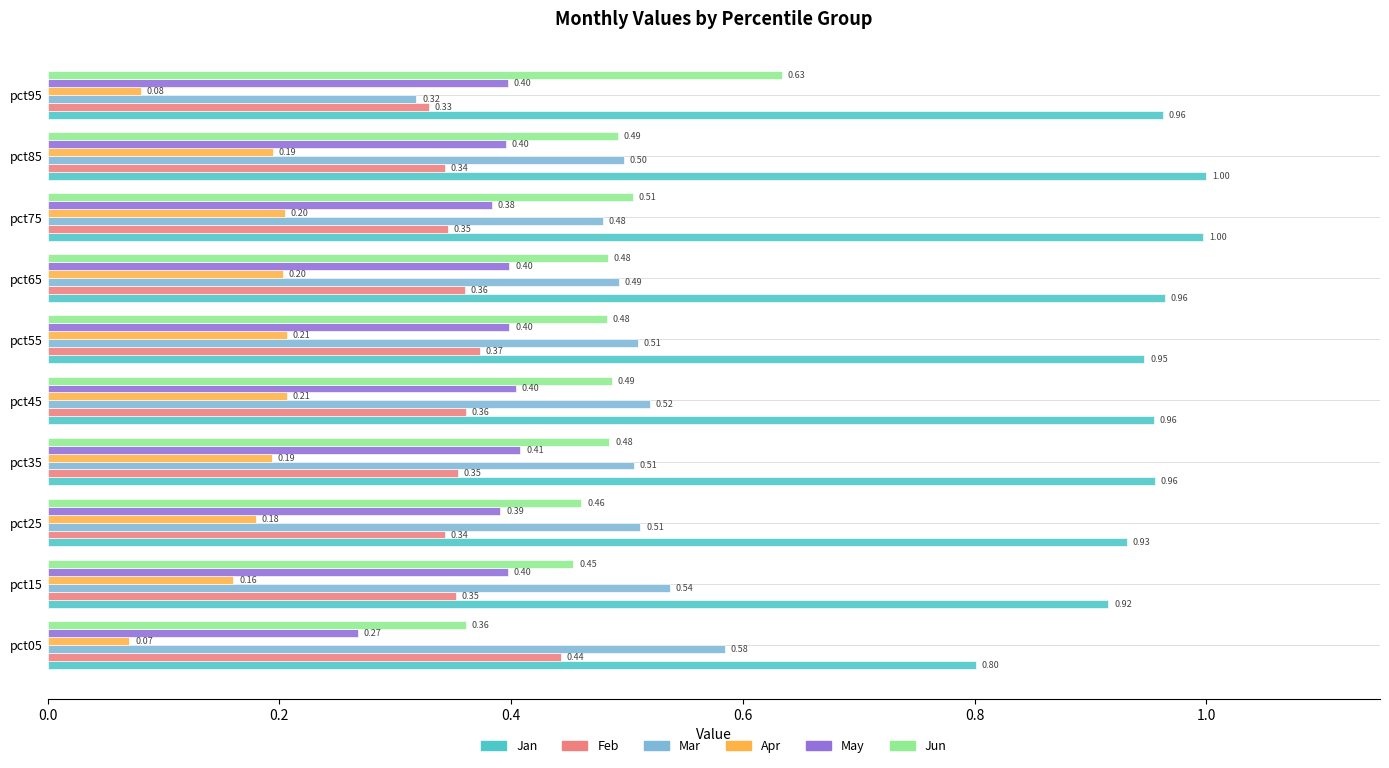

Between pct25 and pct95, which series saw the biggest shift?

Mar